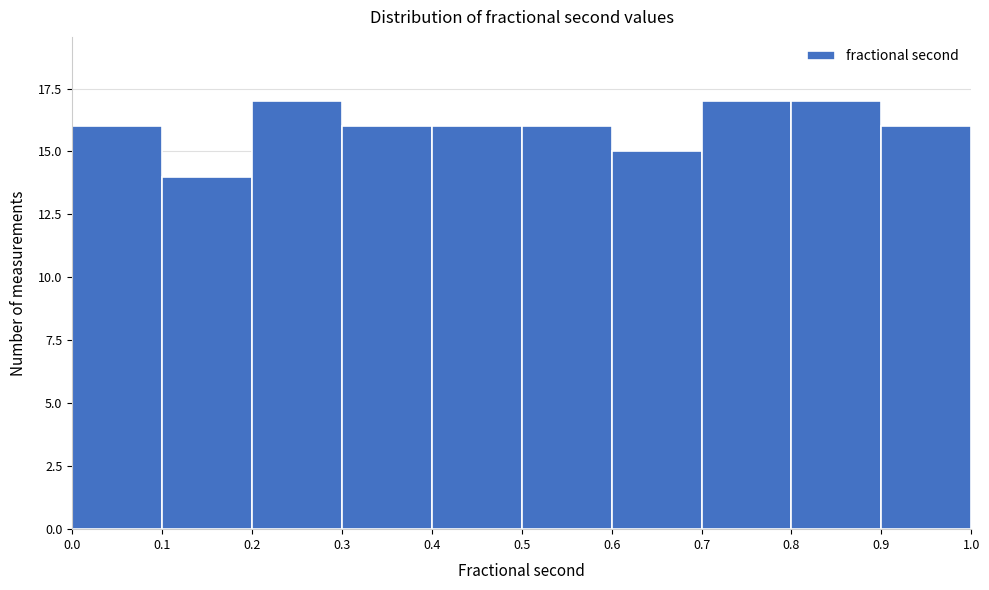

Reading left to right, transcribe this chart: for each bar, give the range it covers on the x-axis and its height. The values are not printed on the chart, so give them approximately, as read against the axis.

0.0 to 0.1: 16
0.1 to 0.2: 14
0.2 to 0.3: 17
0.3 to 0.4: 16
0.4 to 0.5: 16
0.5 to 0.6: 16
0.6 to 0.7: 15
0.7 to 0.8: 17
0.8 to 0.9: 17
0.9 to 1.0: 16